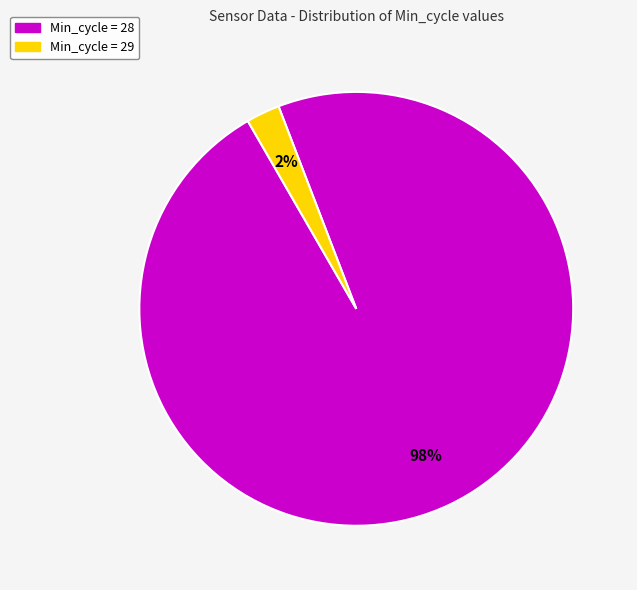

Is there any slice that represents more than half of the pie?

Yes